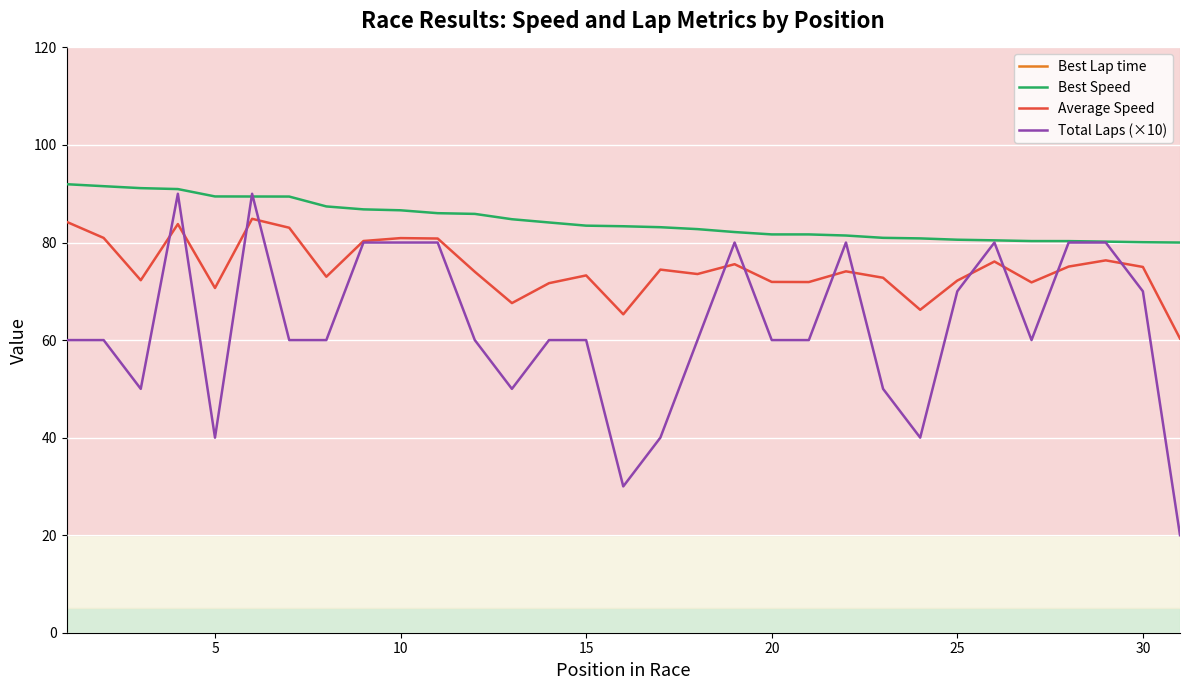

Read the Average Speed value at 5.

70.7